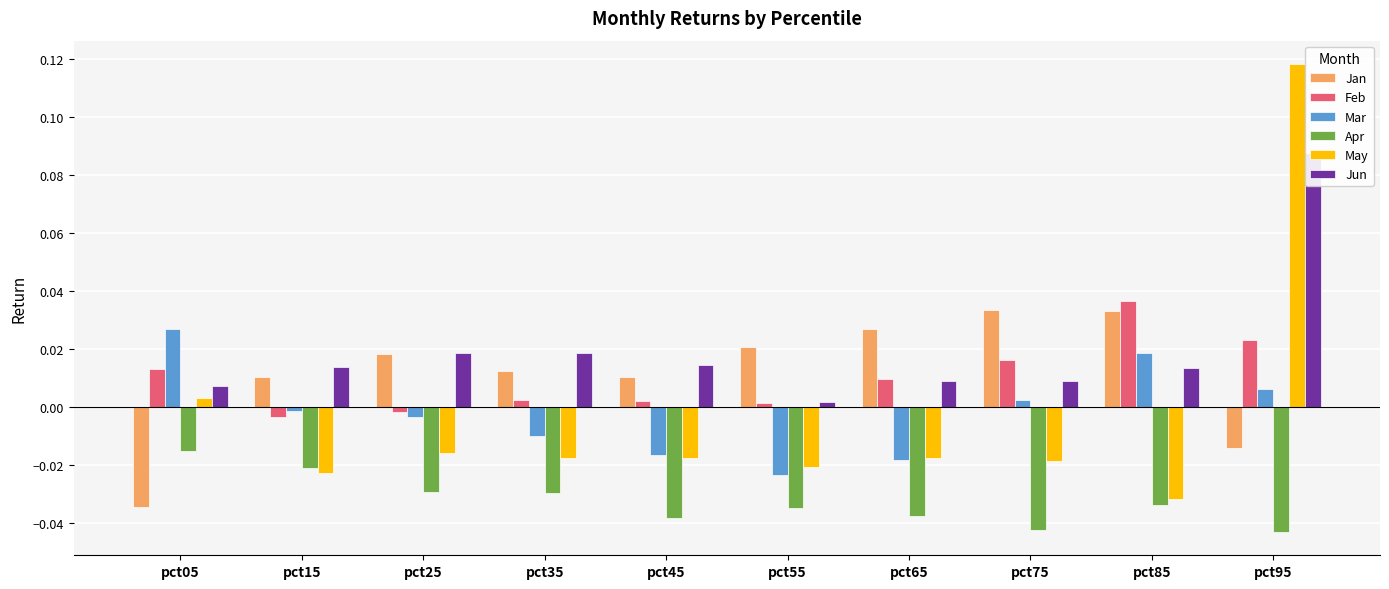

Between pct55 and pct75, which series saw the biggest shift?

Mar